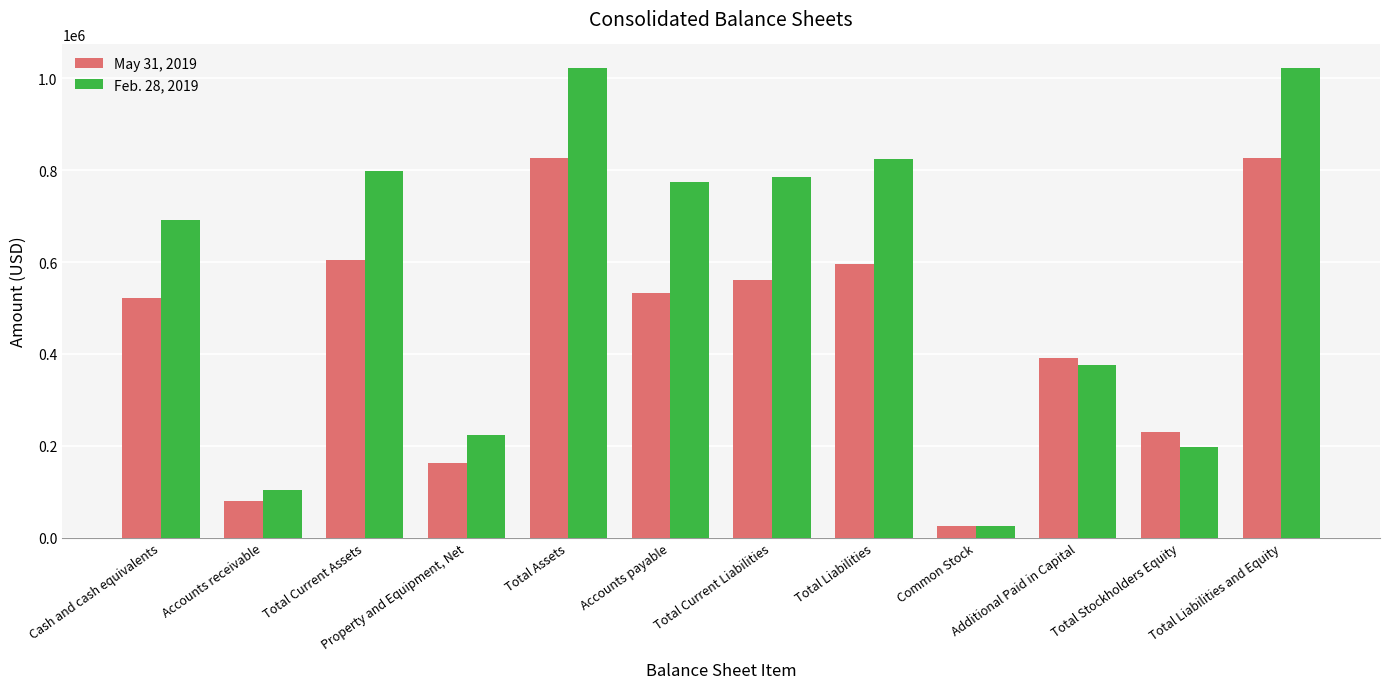

What is the difference between the second highest and second lowest values in the Feb. 28, 2019 series?

920219